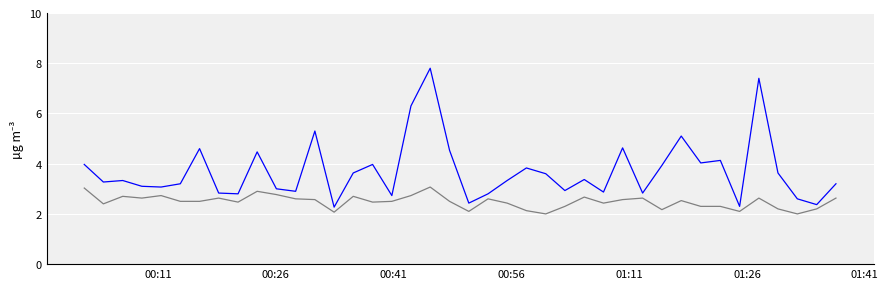

What is the smallest value displayed?

2.0